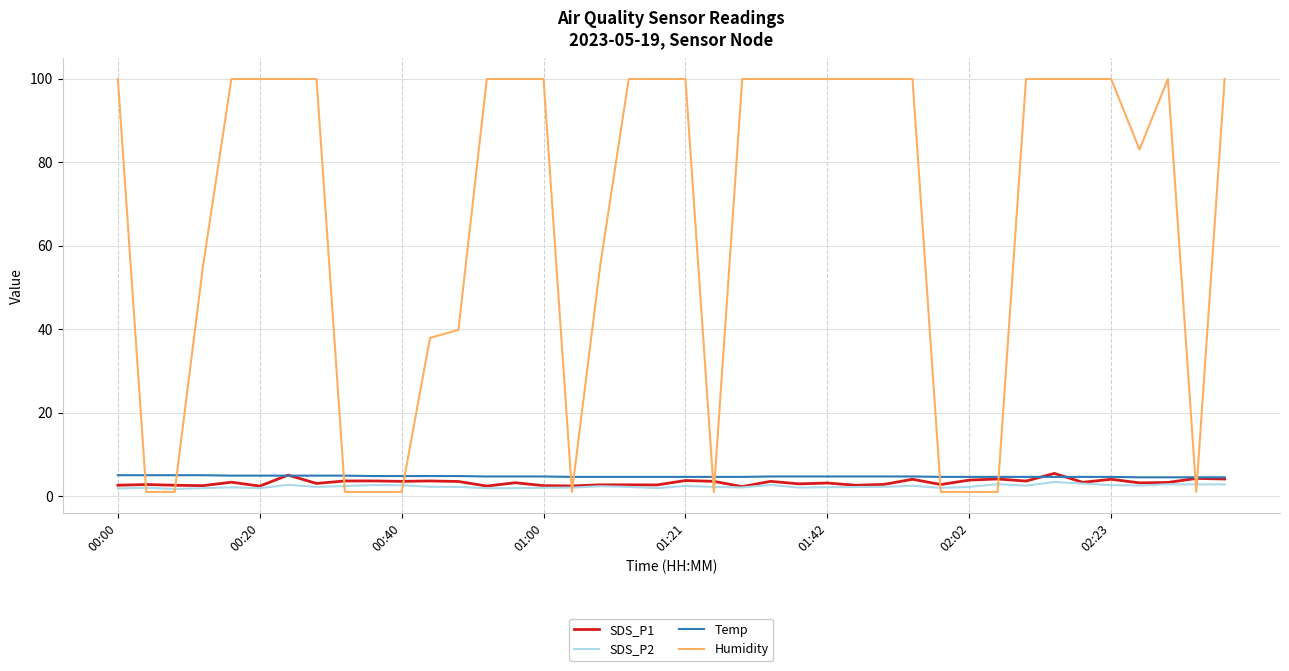

How many lines are shown in the chart?

4